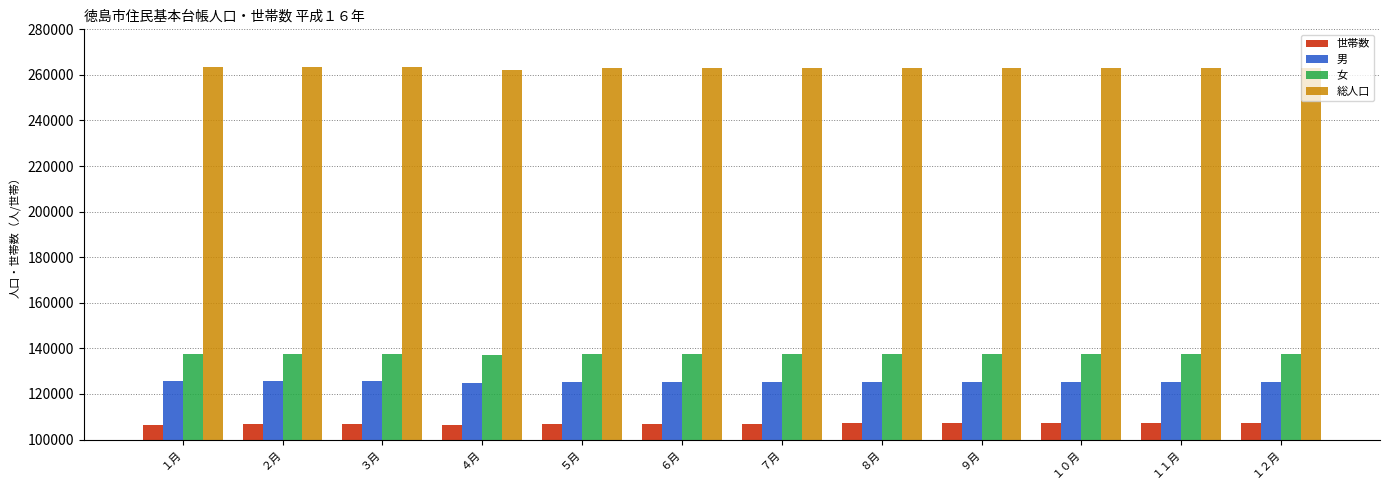

What is the label of the 4th bar from the right?

９月